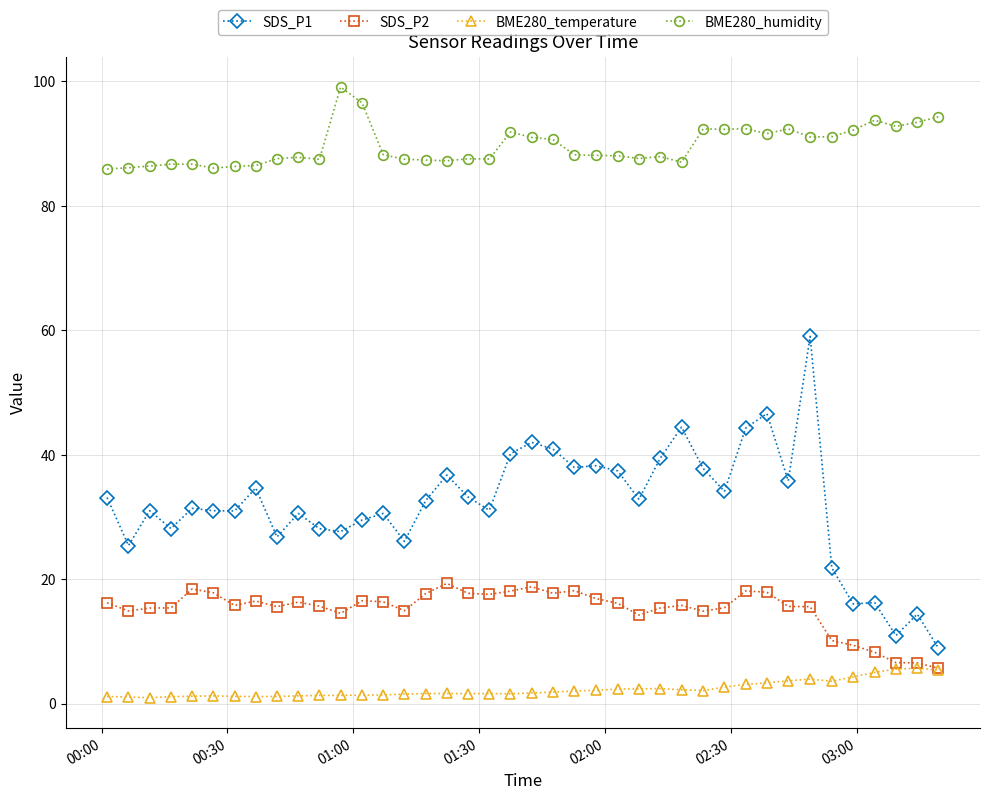

Rank the series by their maximum value, from lowest to highest.

BME280_temperature, SDS_P2, SDS_P1, BME280_humidity